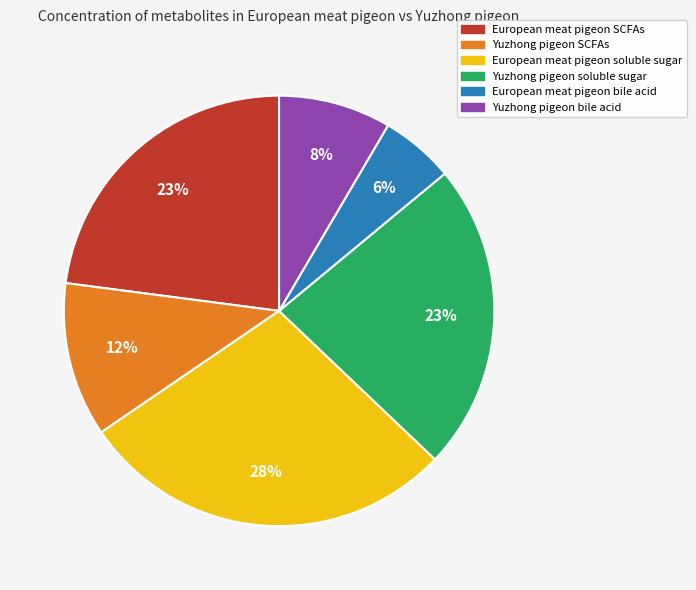

The Yuzhong pigeon soluble sugar slice represents 34% of the pie. True or false?

False